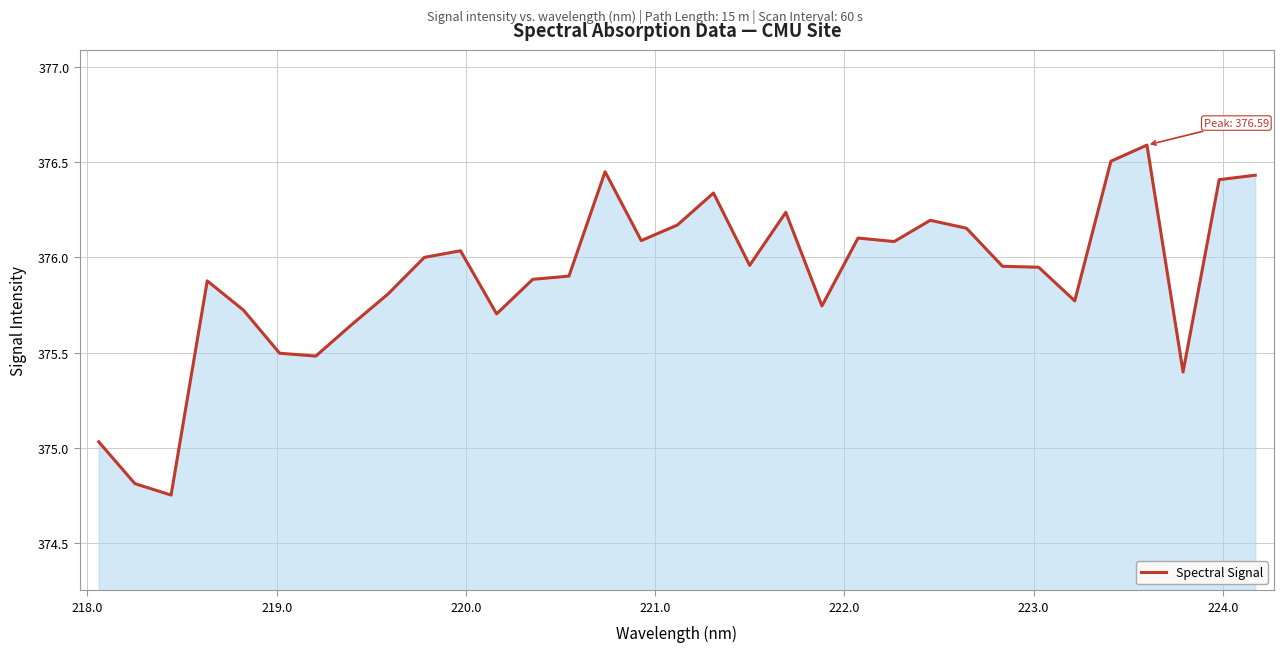

What is the greatest value displayed?

376.6